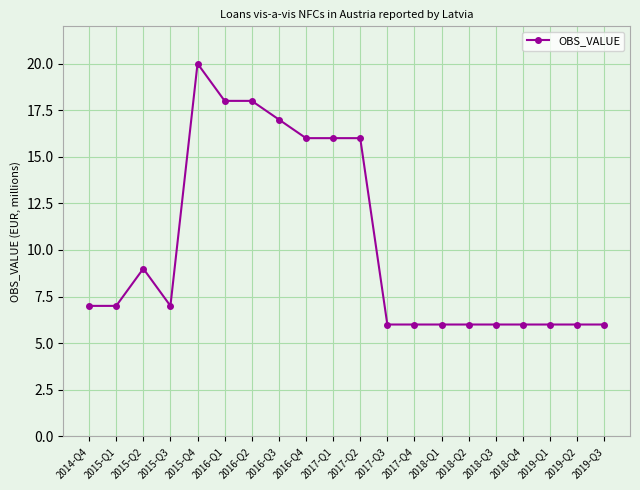

Reading left to right, transcribe all the data shown in this chart.

2014-Q4=7	2015-Q1=7	2015-Q2=9	2015-Q3=7	2015-Q4=20	2016-Q1=18	2016-Q2=18	2016-Q3=17	2016-Q4=16	2017-Q1=16	2017-Q2=16	2017-Q3=6	2017-Q4=6	2018-Q1=6	2018-Q2=6	2018-Q3=6	2018-Q4=6	2019-Q1=6	2019-Q2=6	2019-Q3=6